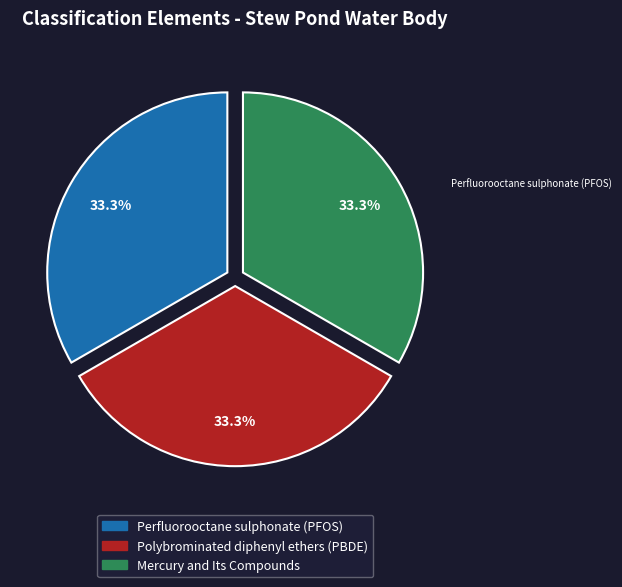

To the nearest percent, what percentage of the pie is Mercury and Its Compounds?

33%